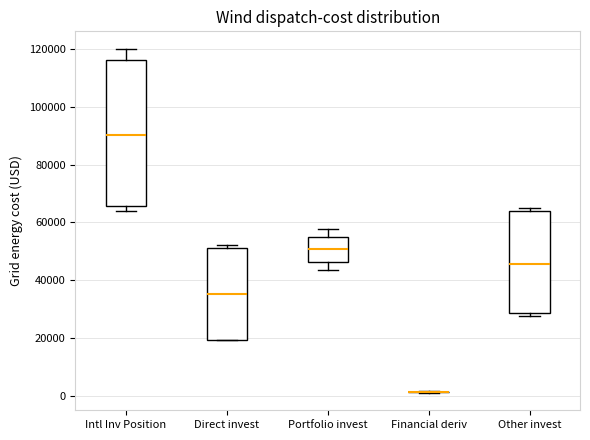

Where does the median line of the box for Intl Inv Position sit on the y-axis? The values are not printed on the chart, so give them approximately, as read against the axis.

90000